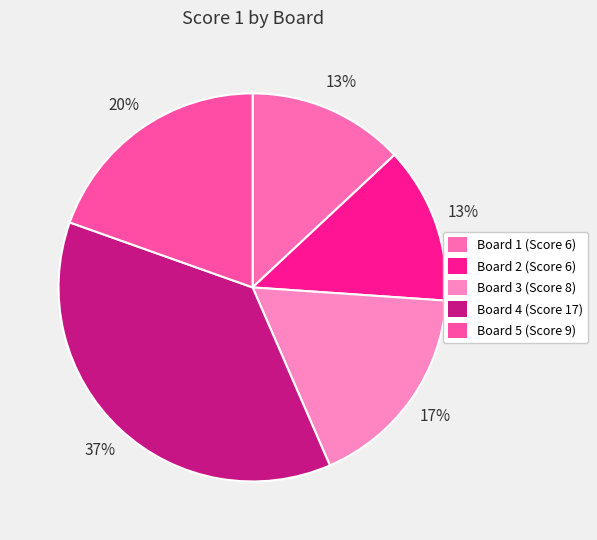

To the nearest percent, what is the difference between the largest and smallest slice percentages?

24%